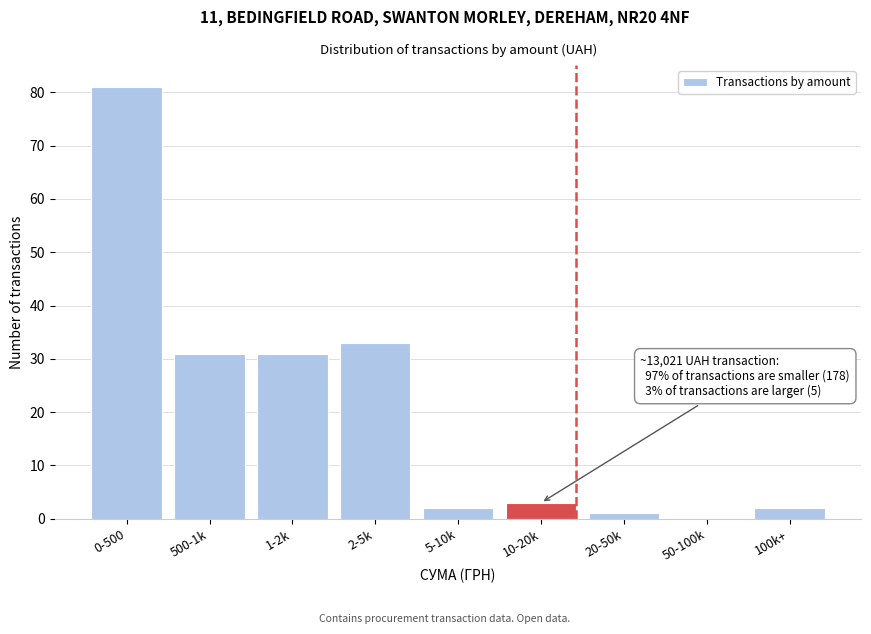

Reading left to right, transcribe all the data shown in this chart.

0-500=81	500-1k=31	1-2k=31	2-5k=33	5-10k=2	10-20k=3	20-50k=1	50-100k=0	100k+=2